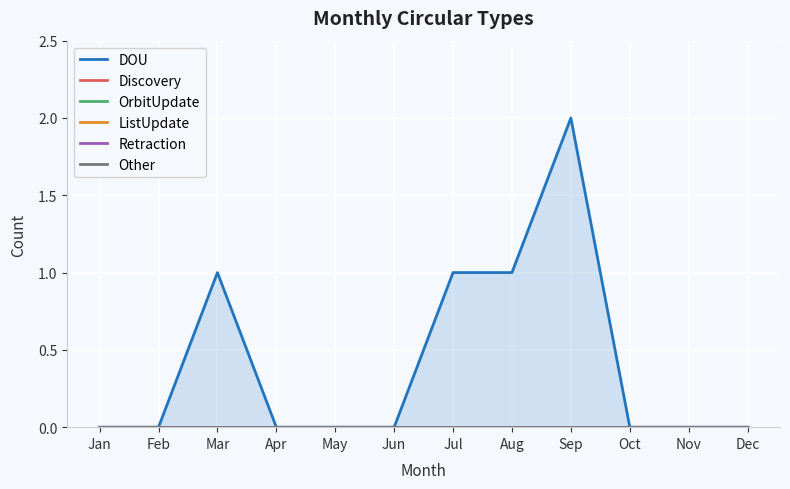

How many data points does each series have?

12